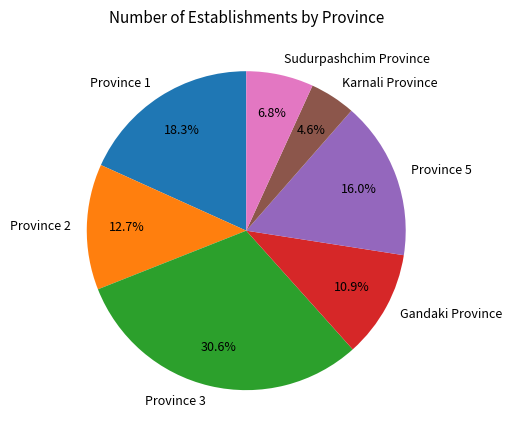

The Province 3 slice represents 31% of the pie. True or false?

True